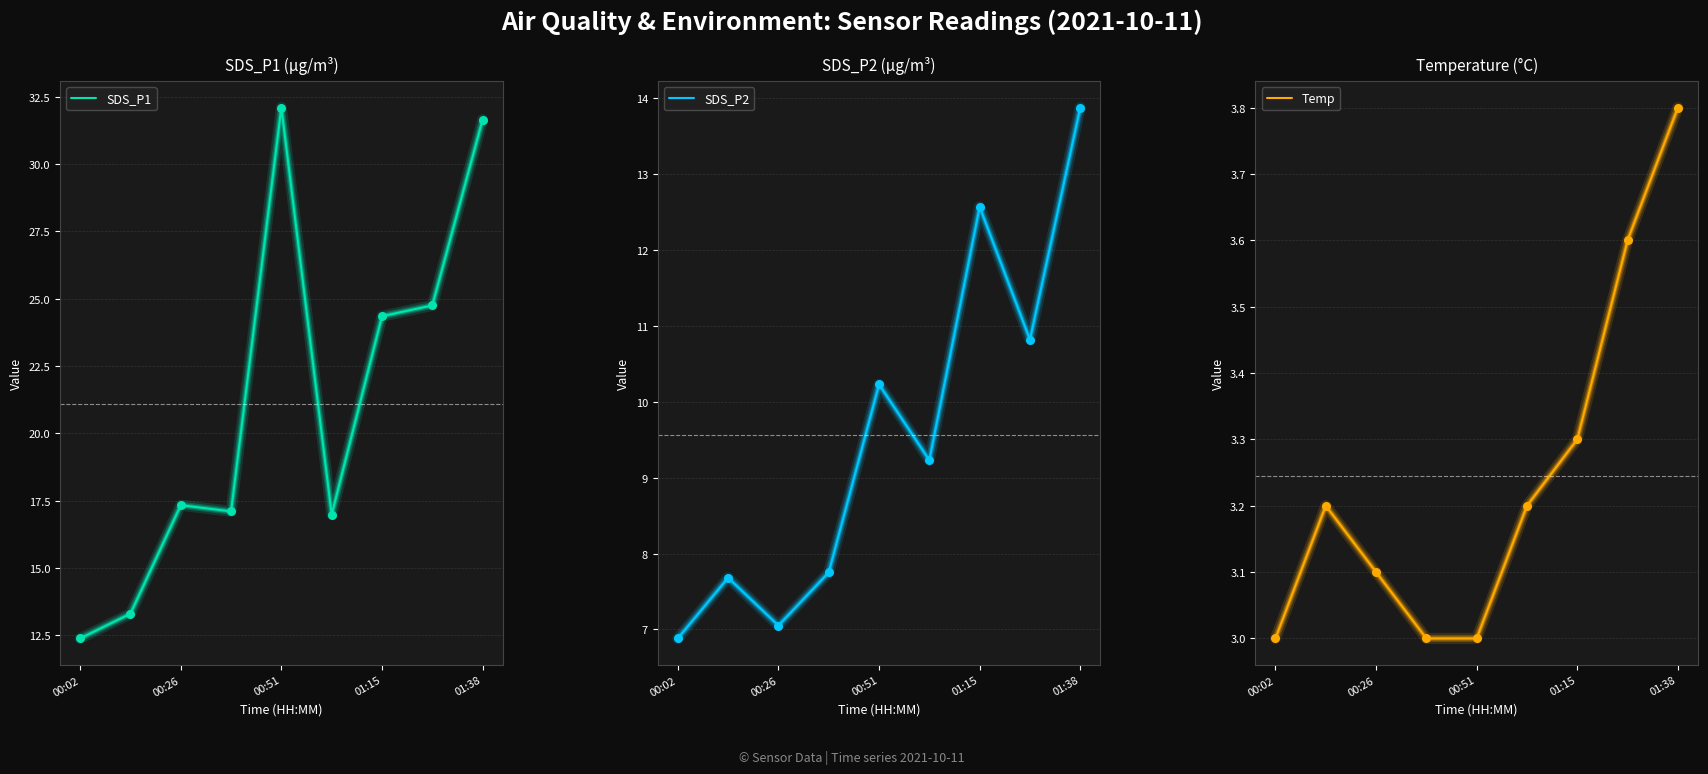

Which series reaches the maximum Y coordinate?

SDS_P1